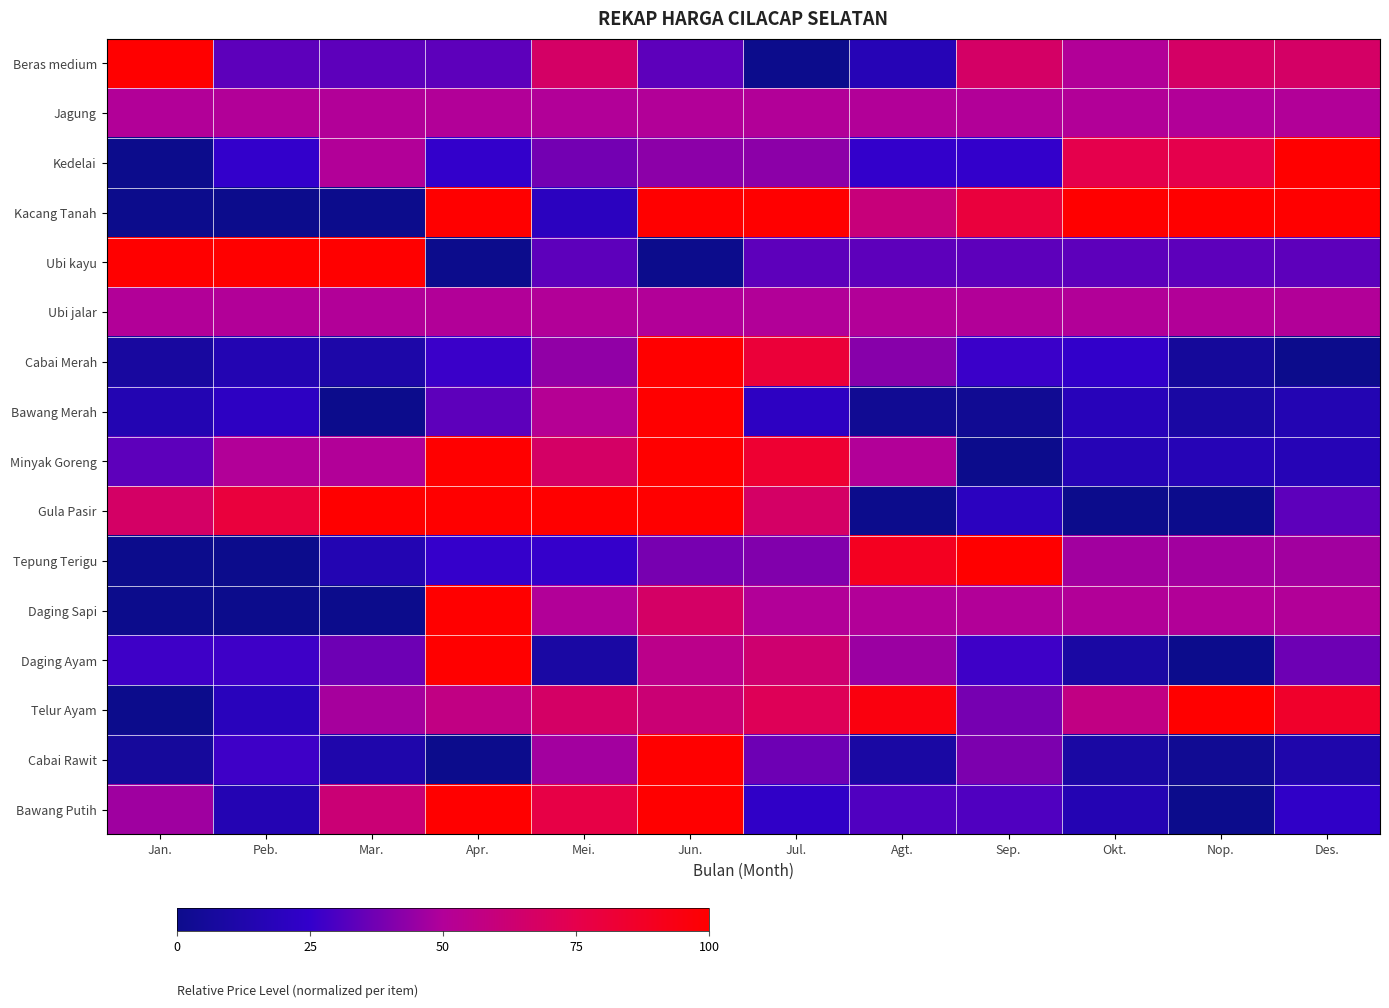

Reading right to left, transcribe all the data shown in this chart.

Beras medium: Des.=66.7	Nop.=66.7	Okt.=50.0	Sep.=66.7	Agt.=16.7	Jul.=0.0	Jun.=33.3	Mei.=66.7	Apr.=33.3	Mar.=33.3	Peb.=33.3	Jan.=100.0
Jagung: Des.=50.0	Nop.=50.0	Okt.=50.0	Sep.=50.0	Agt.=50.0	Jul.=50.0	Jun.=50.0	Mei.=50.0	Apr.=50.0	Mar.=50.0	Peb.=50.0	Jan.=50.0
Kedelai: Des.=100.0	Nop.=75.0	Okt.=75.0	Sep.=25.0	Agt.=25.0	Jul.=42.5	Jun.=42.5	Mei.=37.5	Apr.=25.0	Mar.=50.0	Peb.=25.0	Jan.=0.0
Kacang Tanah: Des.=100.0	Nop.=100.0	Okt.=100.0	Sep.=80.0	Agt.=60.0	Jul.=100.0	Jun.=100.0	Mei.=20.0	Apr.=100.0	Mar.=0.0	Peb.=0.0	Jan.=0.0
Ubi kayu: Des.=33.3	Nop.=33.3	Okt.=33.3	Sep.=33.3	Agt.=33.3	Jul.=33.3	Jun.=0.0	Mei.=33.3	Apr.=0.0	Mar.=100.0	Peb.=100.0	Jan.=100.0
Ubi jalar: Des.=50.0	Nop.=50.0	Okt.=50.0	Sep.=50.0	Agt.=50.0	Jul.=50.0	Jun.=50.0	Mei.=50.0	Apr.=50.0	Mar.=50.0	Peb.=50.0	Jan.=50.0
Cabai Merah: Des.=0.0	Nop.=5.7	Okt.=24.5	Sep.=26.4	Agt.=41.5	Jul.=81.1	Jun.=100.0	Mei.=43.4	Apr.=26.4	Mar.=11.3	Peb.=15.1	Jan.=7.5
Bawang Merah: Des.=15.2	Nop.=9.1	Okt.=18.2	Sep.=3.0	Agt.=3.0	Jul.=21.2	Jun.=100.0	Mei.=51.5	Apr.=33.3	Mar.=0.0	Peb.=21.2	Jan.=15.2
Minyak Goreng: Des.=16.7	Nop.=16.7	Okt.=16.7	Sep.=0.0	Agt.=50.0	Jul.=83.3	Jun.=100.0	Mei.=66.7	Apr.=100.0	Mar.=50.0	Peb.=50.0	Jan.=33.3
Gula Pasir: Des.=33.3	Nop.=0.0	Okt.=0.0	Sep.=20.0	Agt.=0.0	Jul.=66.7	Jun.=100.0	Mei.=100.0	Apr.=100.0	Mar.=100.0	Peb.=80.0	Jan.=66.7
Tepung Terigu: Des.=46.8	Nop.=46.8	Okt.=46.8	Sep.=100.0	Agt.=89.4	Jul.=40.4	Jun.=38.3	Mei.=25.5	Apr.=25.5	Mar.=14.9	Peb.=0.0	Jan.=0.0
Daging Sapi: Des.=50.0	Nop.=50.0	Okt.=50.0	Sep.=50.0	Agt.=50.0	Jul.=50.0	Jun.=66.7	Mei.=50.0	Apr.=100.0	Mar.=0.0	Peb.=0.0	Jan.=0.0
Daging Ayam: Des.=36.4	Nop.=0.0	Okt.=9.1	Sep.=27.3	Agt.=45.5	Jul.=63.6	Jun.=54.5	Mei.=9.1	Apr.=100.0	Mar.=36.4	Peb.=27.3	Jan.=27.3
Telur Ayam: Des.=85.7	Nop.=100.0	Okt.=57.1	Sep.=38.1	Agt.=95.2	Jul.=71.4	Jun.=61.9	Mei.=66.7	Apr.=57.1	Mar.=47.6	Peb.=19.0	Jan.=0.0
Cabai Rawit: Des.=12.1	Nop.=3.0	Okt.=9.1	Sep.=39.4	Agt.=9.1	Jul.=36.4	Jun.=100.0	Mei.=47.0	Apr.=0.0	Mar.=12.1	Peb.=27.3	Jan.=6.1
Bawang Putih: Des.=23.1	Nop.=0.0	Okt.=15.4	Sep.=30.8	Agt.=30.8	Jul.=23.1	Jun.=100.0	Mei.=76.9	Apr.=100.0	Mar.=61.5	Peb.=15.4	Jan.=46.2